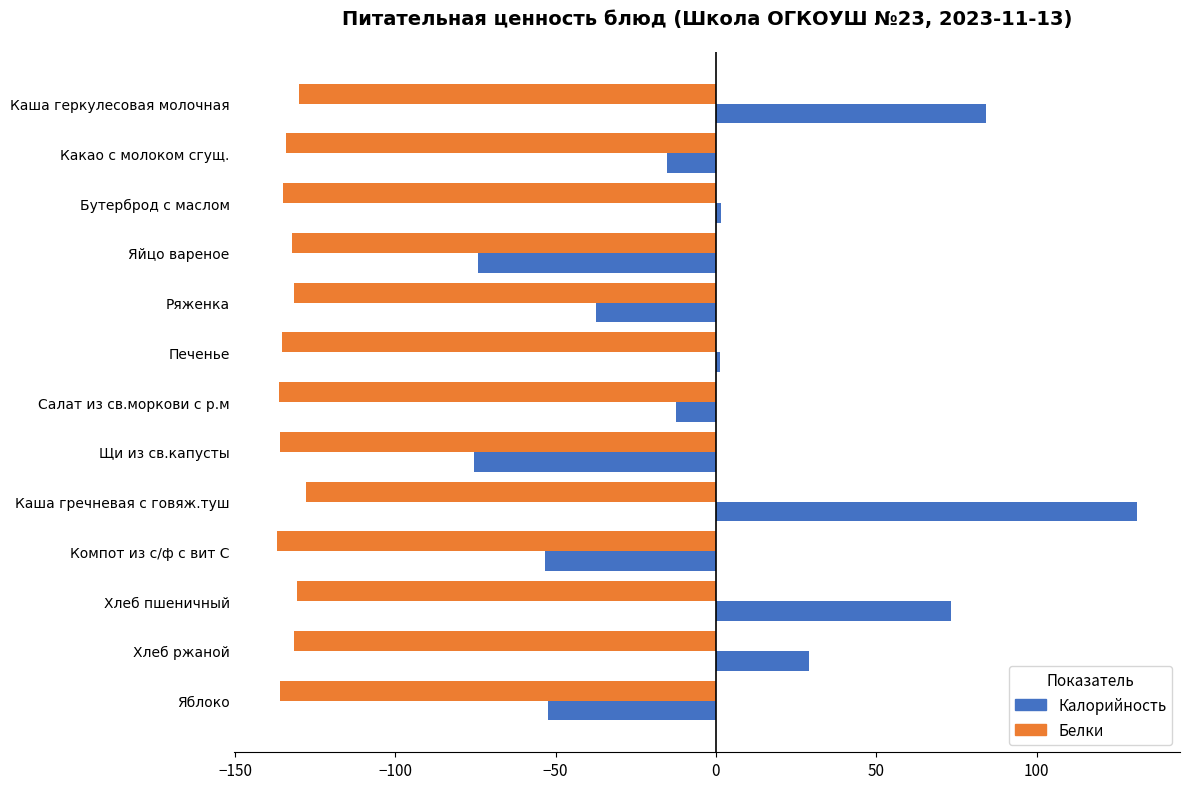

What is the minimum value shown in the chart?

-136.7